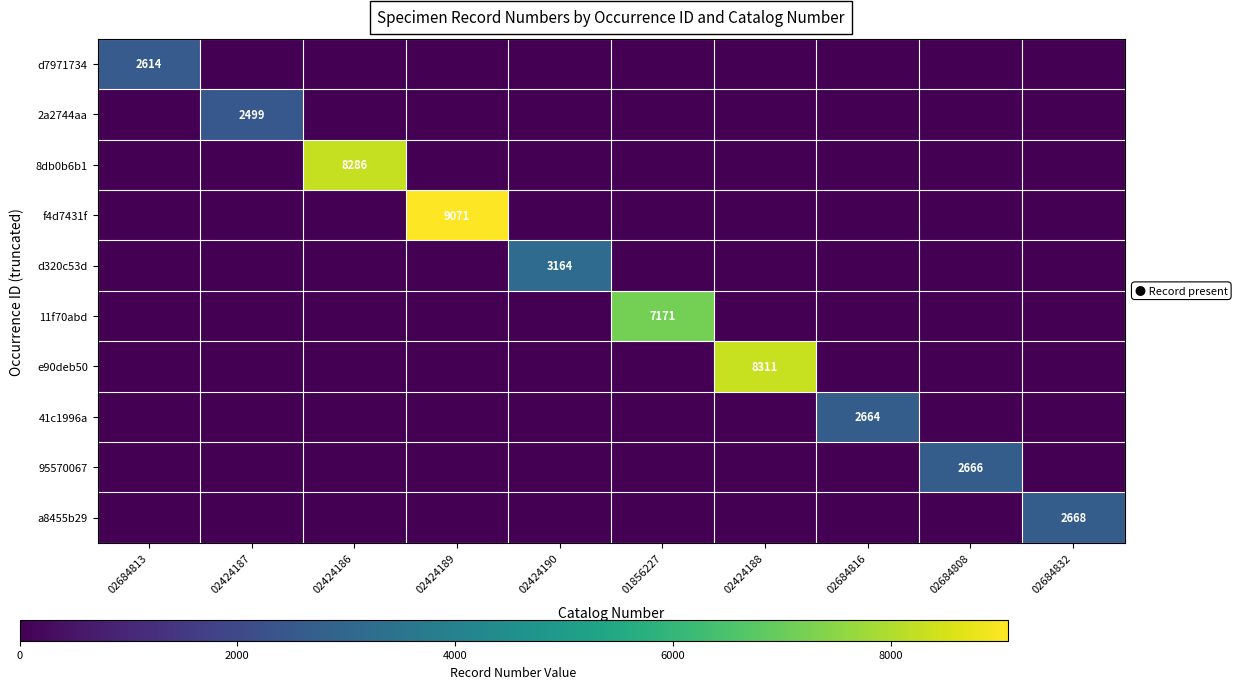

Which series has the largest range (max minus min)?

f4d7431f